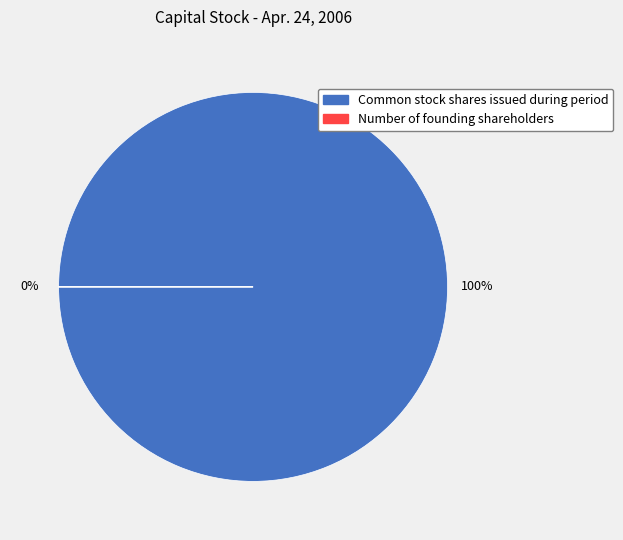

Rank the categories by value from highest to lowest.

Common stock shares issued during period, Number of founding shareholders